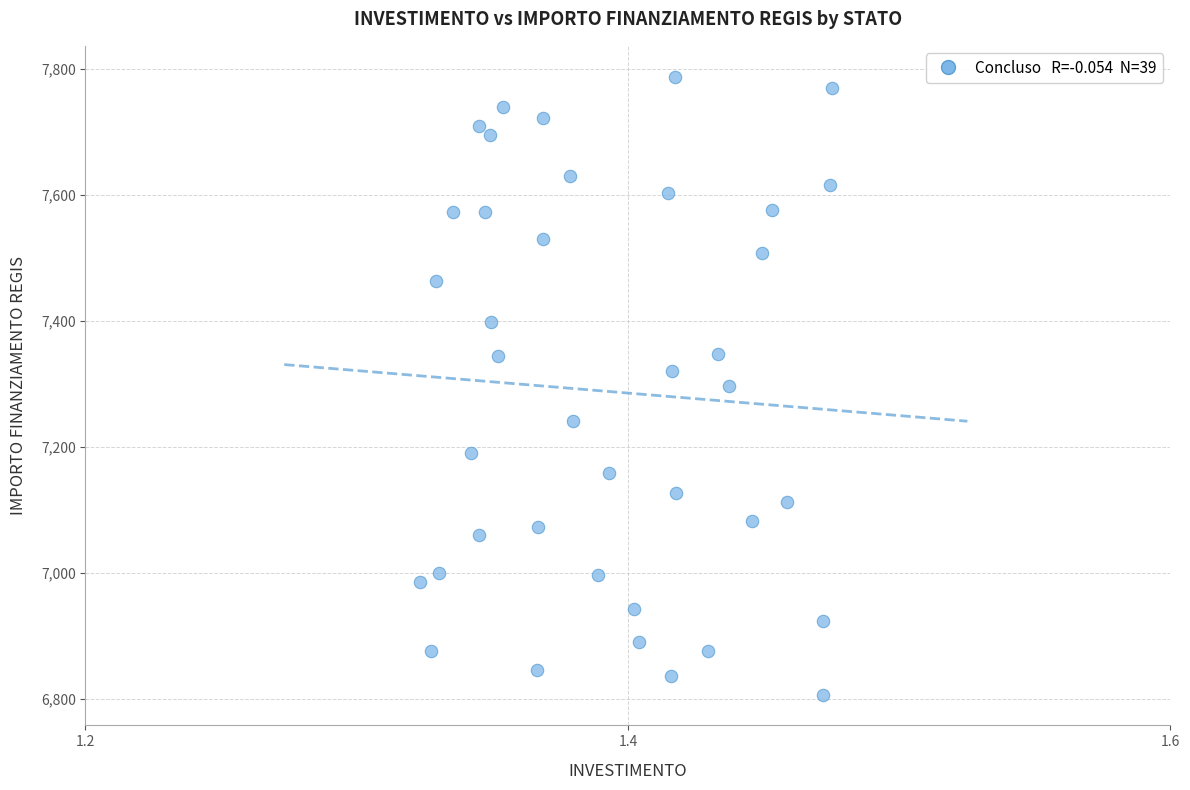

What is the range of Y values (max minus min)?

981.4